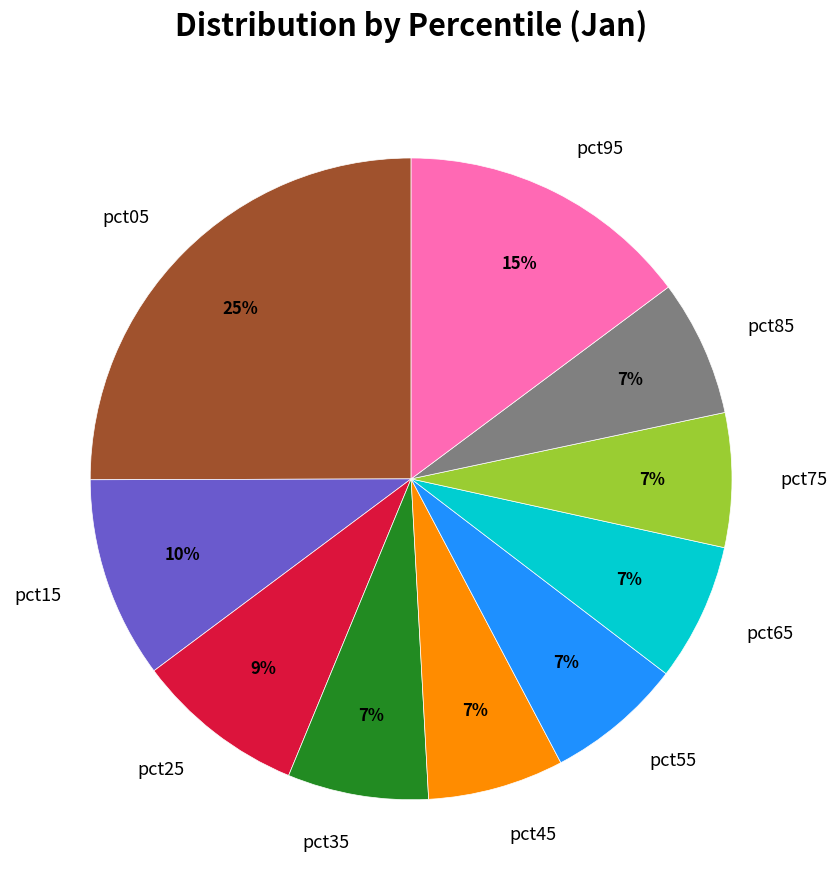

True or false: pct15 accounts for 20% of the total.

False